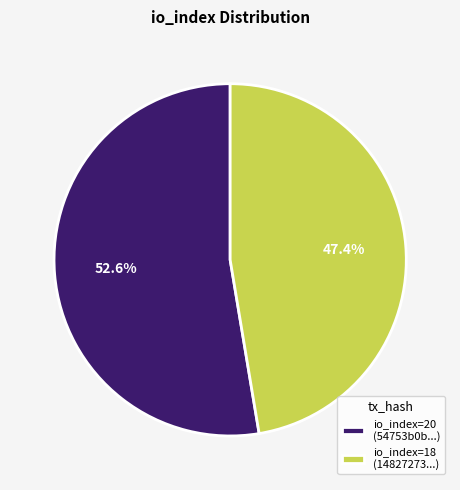

Rank the categories by value from highest to lowest.

io_index=20 (54753b0b...), io_index=18 (14827273...)